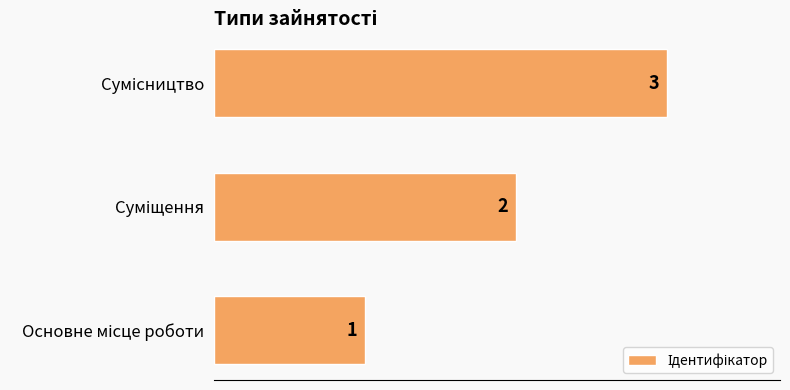

What is the sum of all values?

6